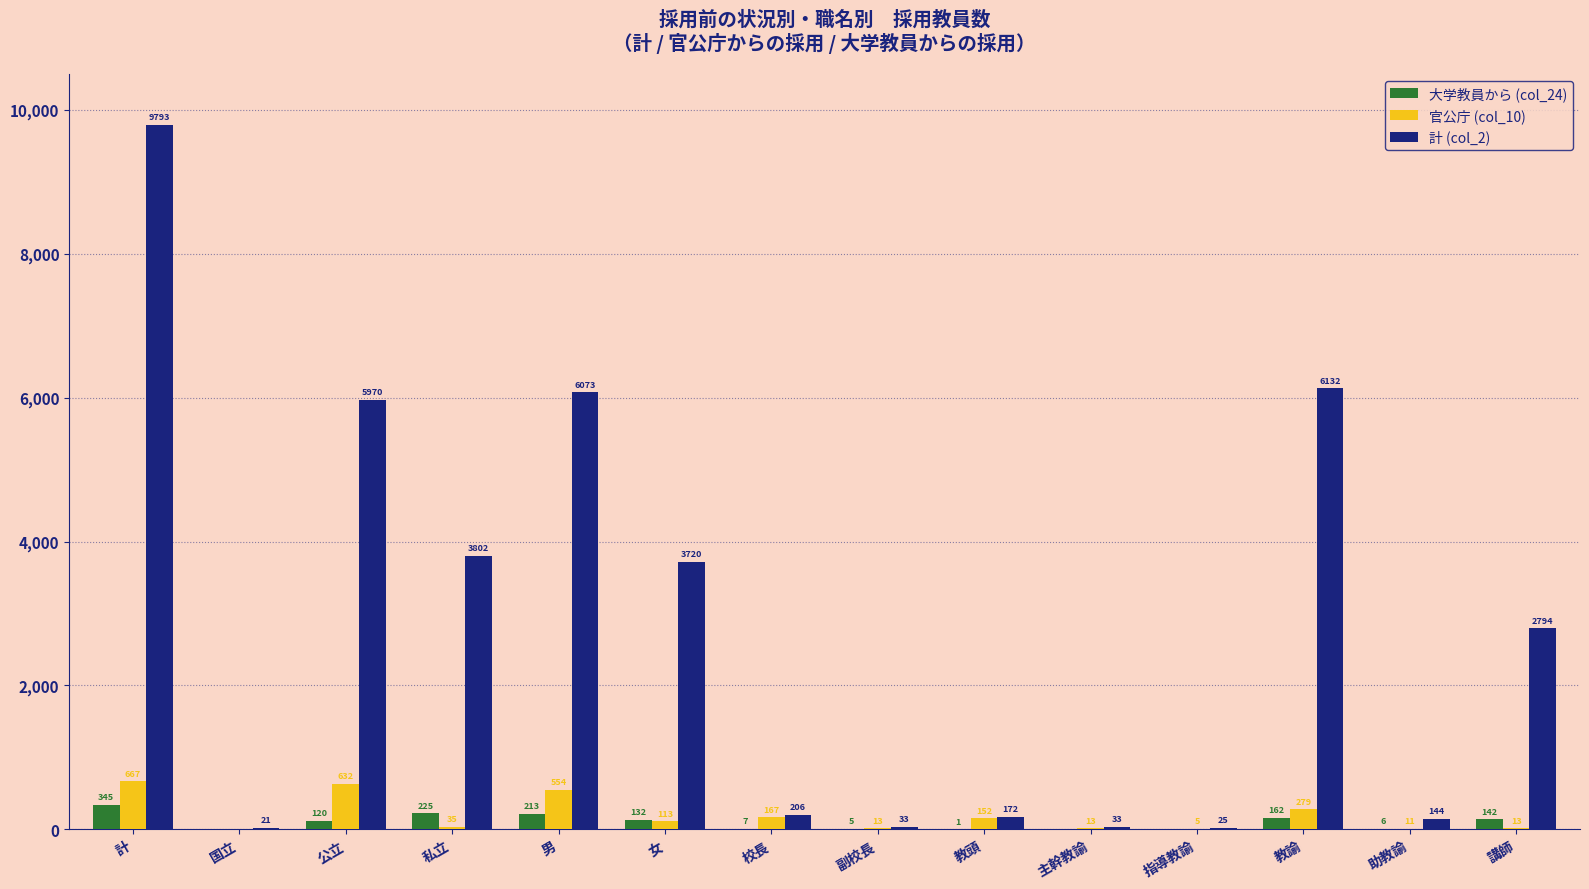

Which series has the largest total across all categories?

計 (col_2)